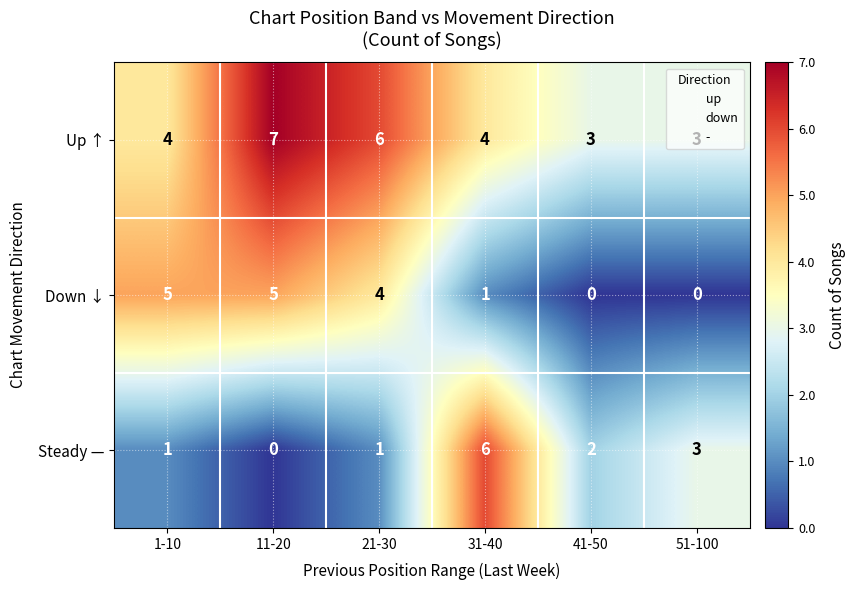

Which series has the widest spread of values?

Steady —